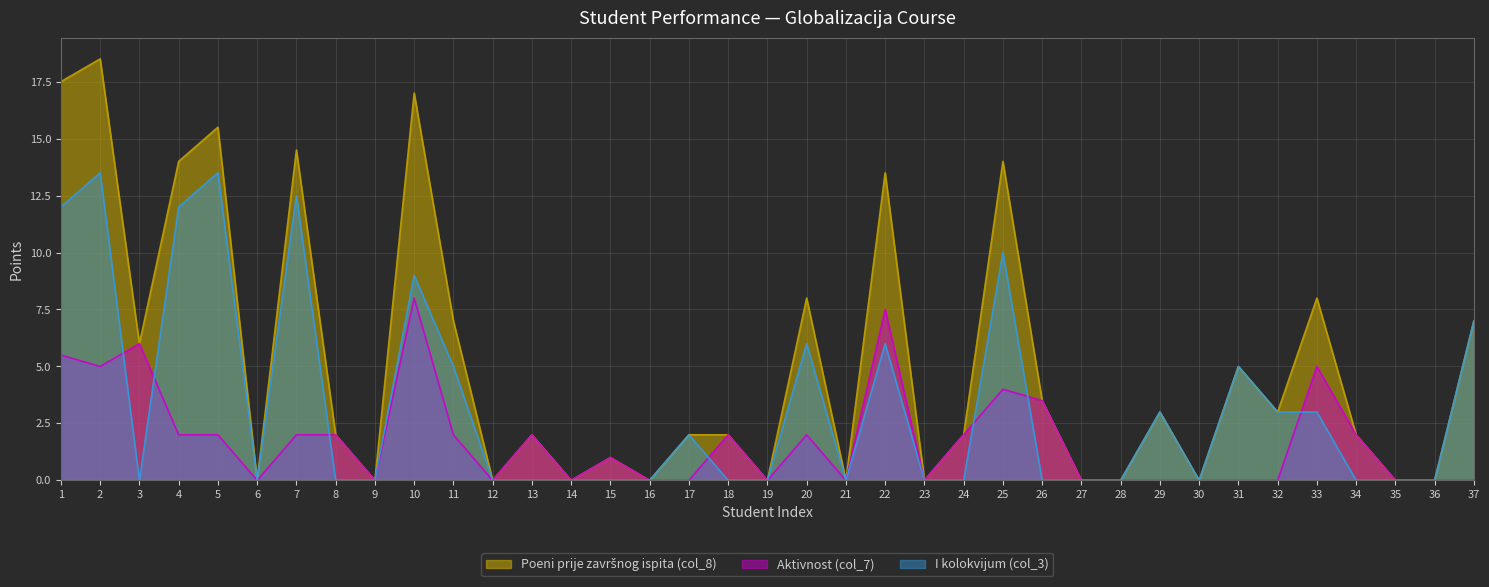

At which label is I kolokvijum (col_3) closest to 6?

20